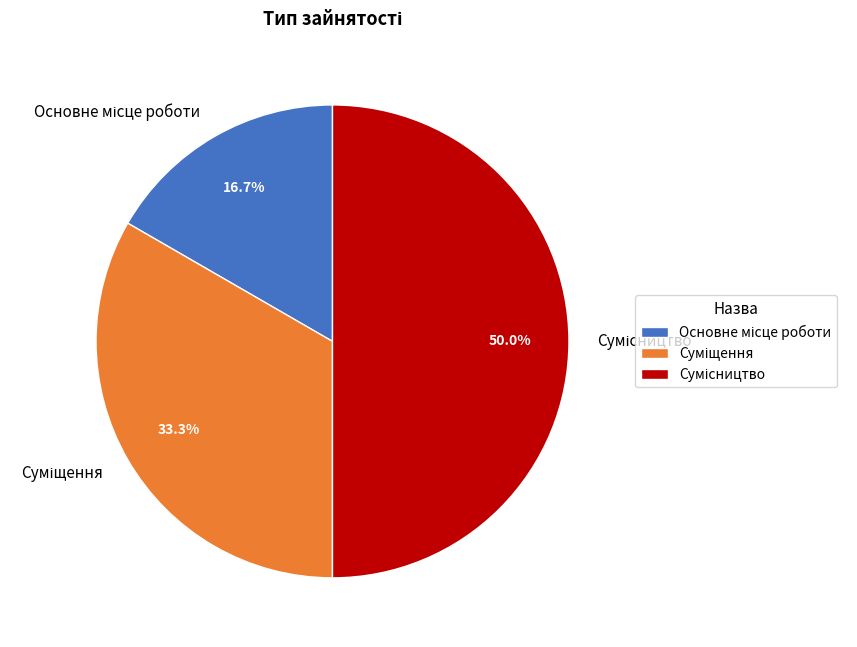

To the nearest percent, what is the difference between the largest and smallest slice percentages?

33%